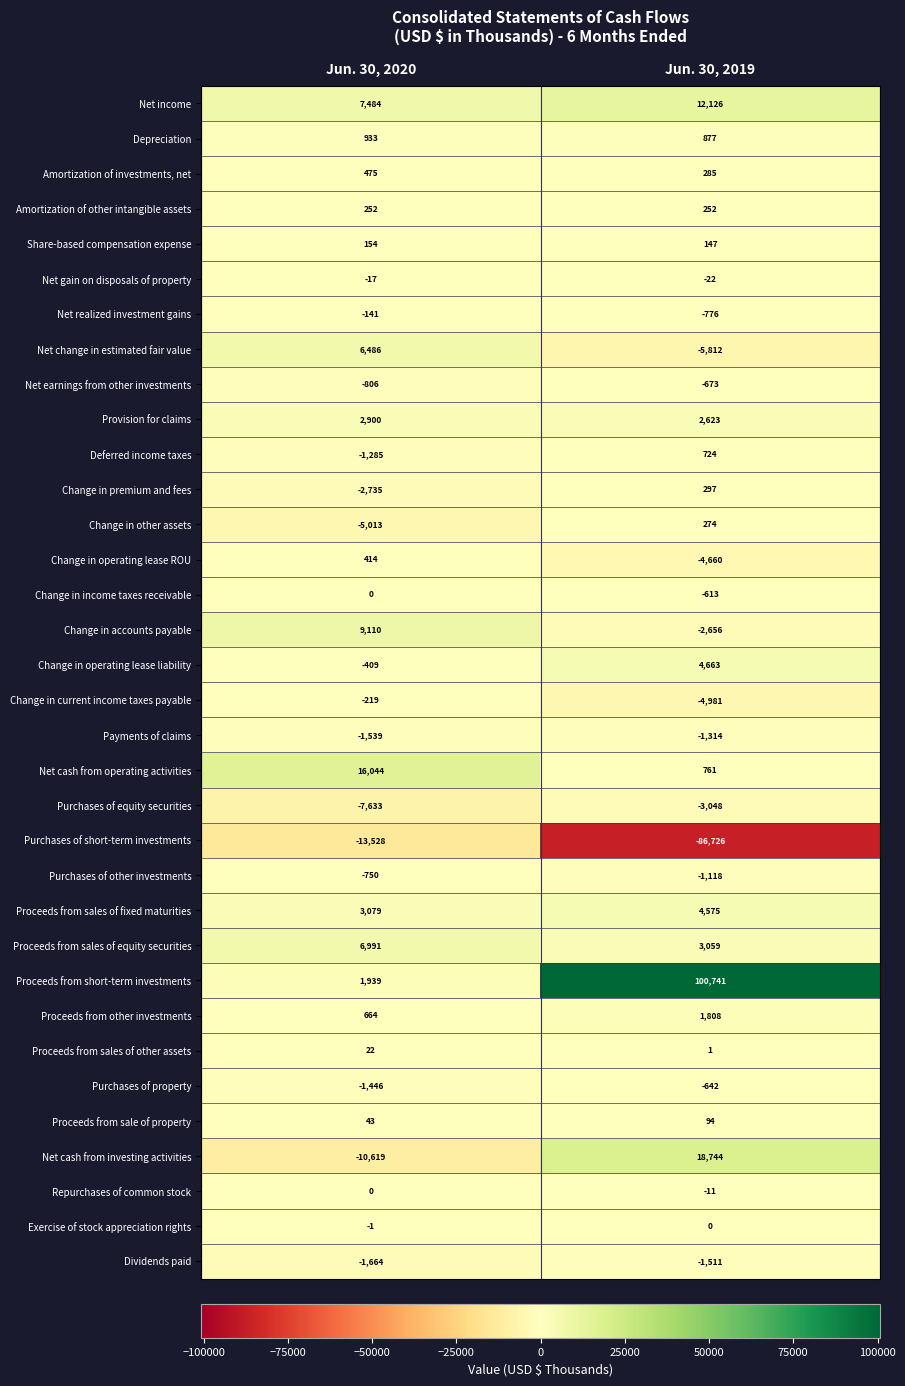

At Jun. 30, 2019, list the series in order from smallest to largest.

Purchases of short-term investments, Net change in estimated fair value, Change in current income taxes payable, Change in operating lease ROU, Purchases of equity securities, Change in accounts payable, Dividends paid, Payments of claims, Purchases of other investments, Net realized investment gains, Net earnings from other investments, Purchases of property, Change in income taxes receivable, Net gain on disposals of property, Repurchases of common stock, Exercise of stock appreciation rights, Proceeds from sales of other assets, Proceeds from sale of property, Share-based compensation expense, Amortization of other intangible assets, Change in other assets, Amortization of investments, net, Change in premium and fees, Deferred income taxes, Net cash from operating activities, Depreciation, Proceeds from other investments, Provision for claims, Proceeds from sales of equity securities, Proceeds from sales of fixed maturities, Change in operating lease liability, Net income, Net cash from investing activities, Proceeds from short-term investments